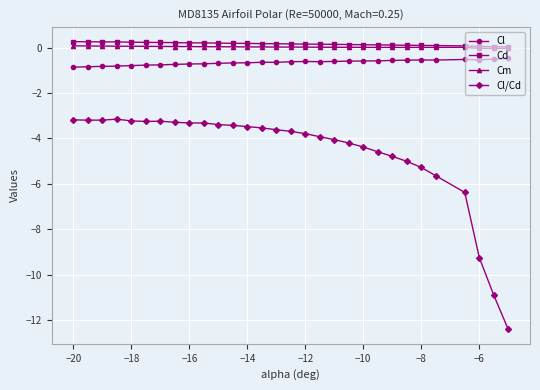

In Cl, how many points are lower than both neighbors (excluding endpoints)?

4